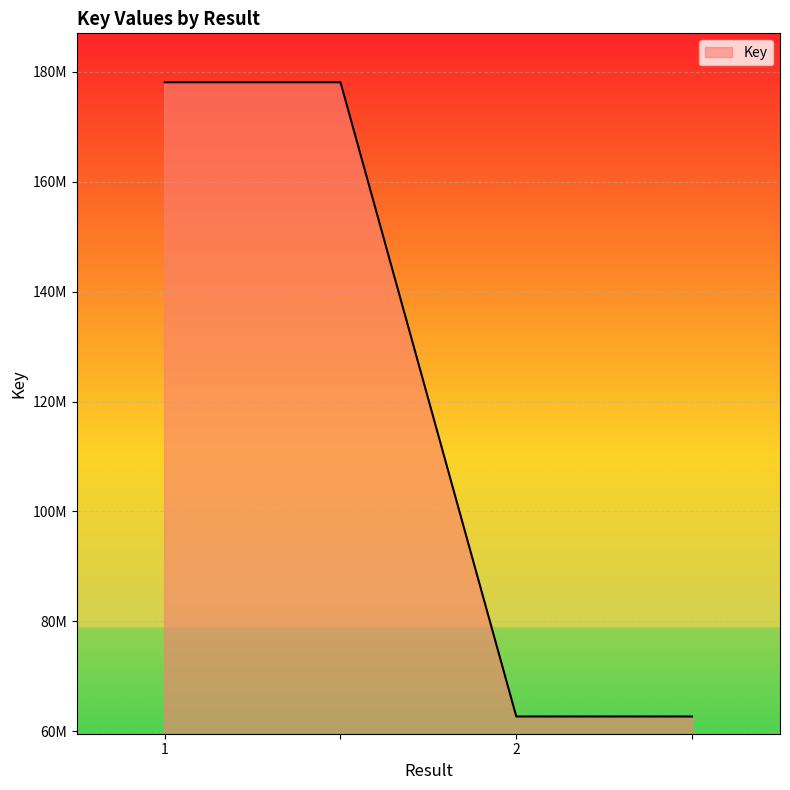

Is this an area chart (filled region under the line)?

Yes